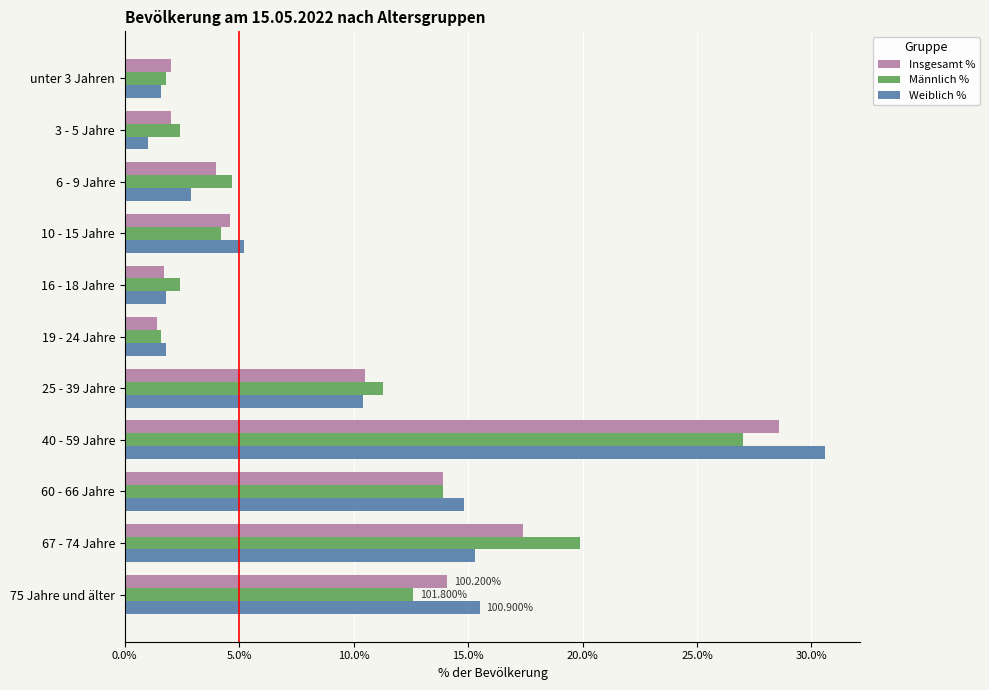

Rank the series by their maximum value, from highest to lowest.

Weiblich %, Insgesamt %, Männlich %